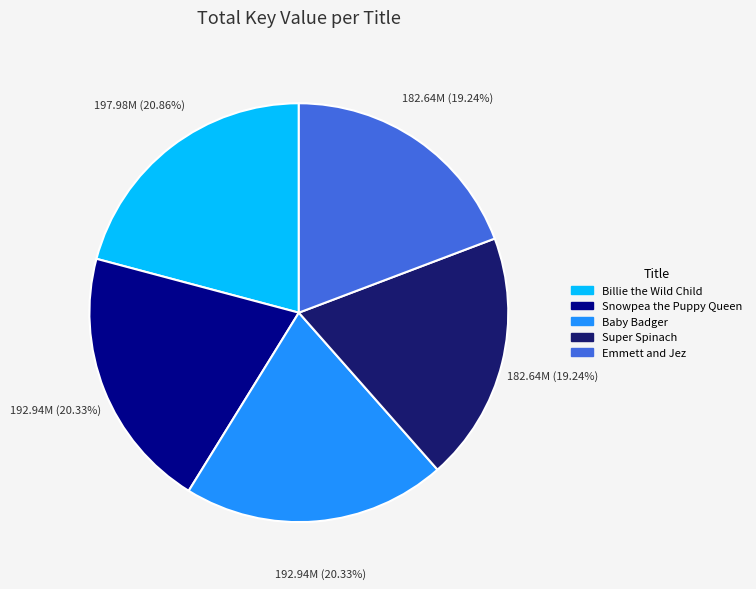

Which slice is the largest?

Billie the Wild Child